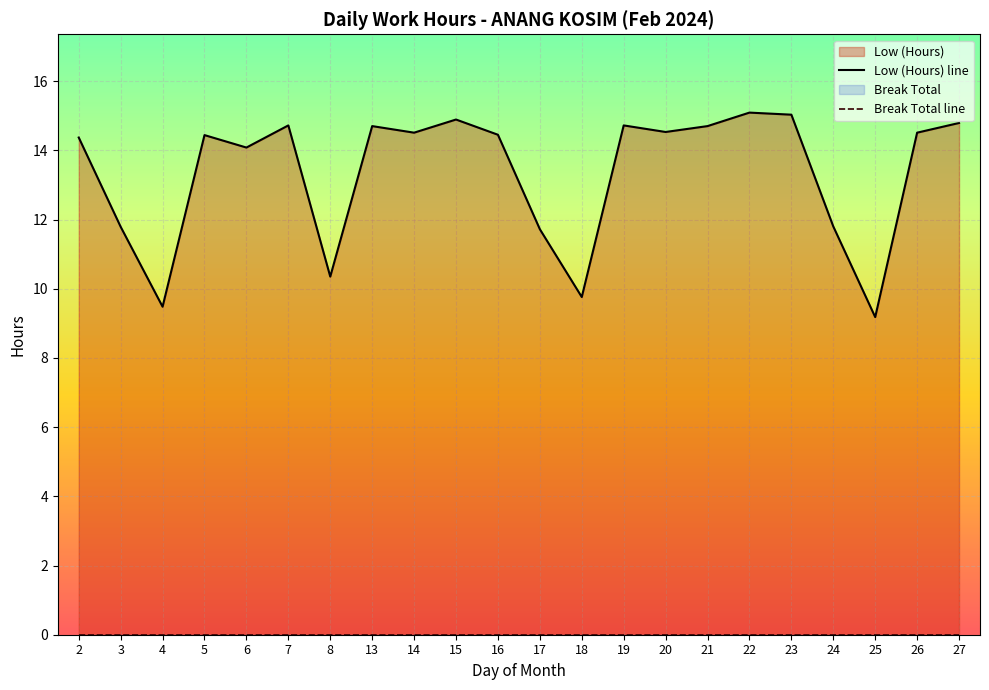

Rank the categories by value from highest to lowest.

22, 23, 15, 27, 7, 19, 13, 21, 20, 14, 26, 16, 5, 2, 6, 24, 3, 17, 8, 18, 4, 25